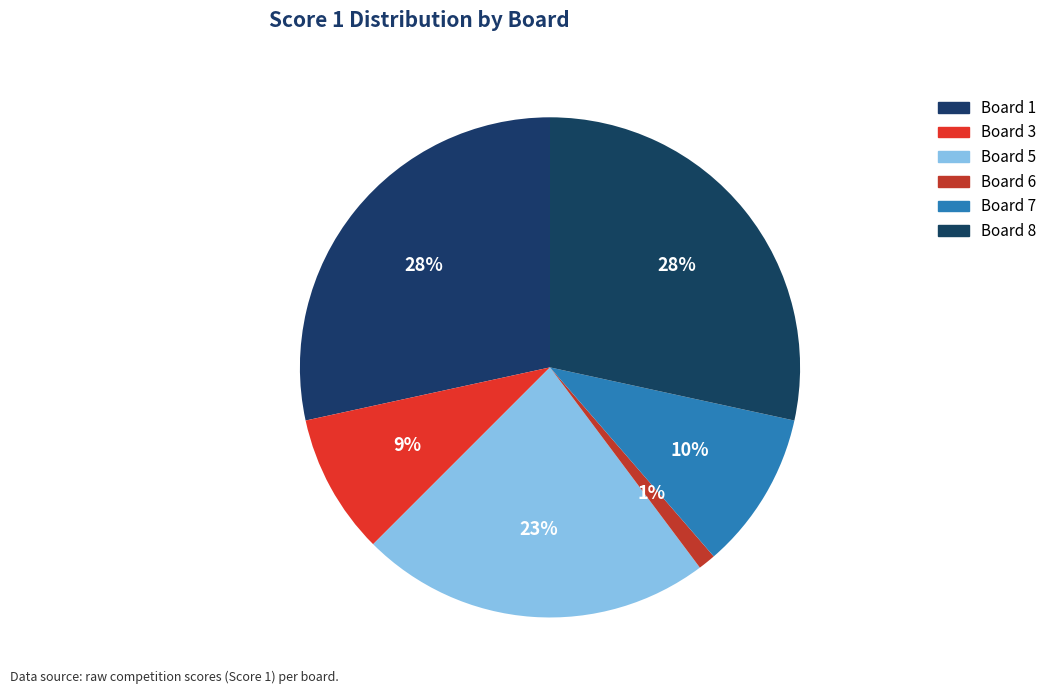

Count the number of slices in the pie.

6